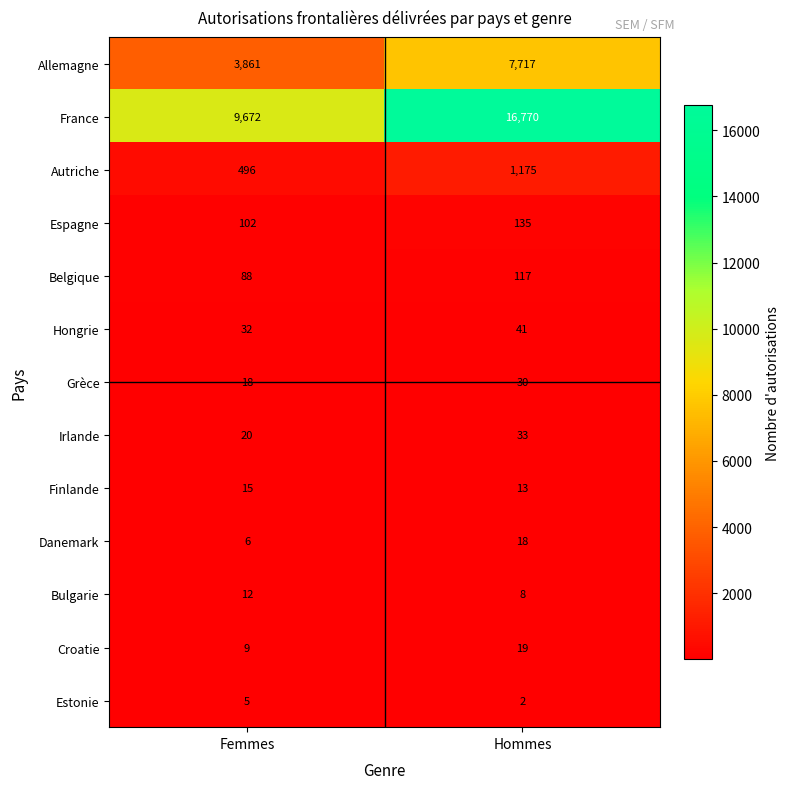

What is the sum of the Croatie values at Hommes and Femmes?

28